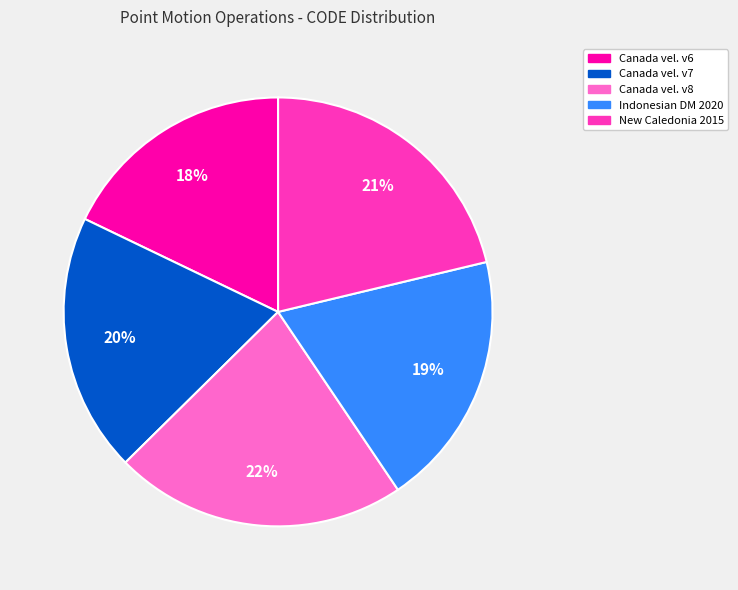

Is there a majority slice in this chart?

No